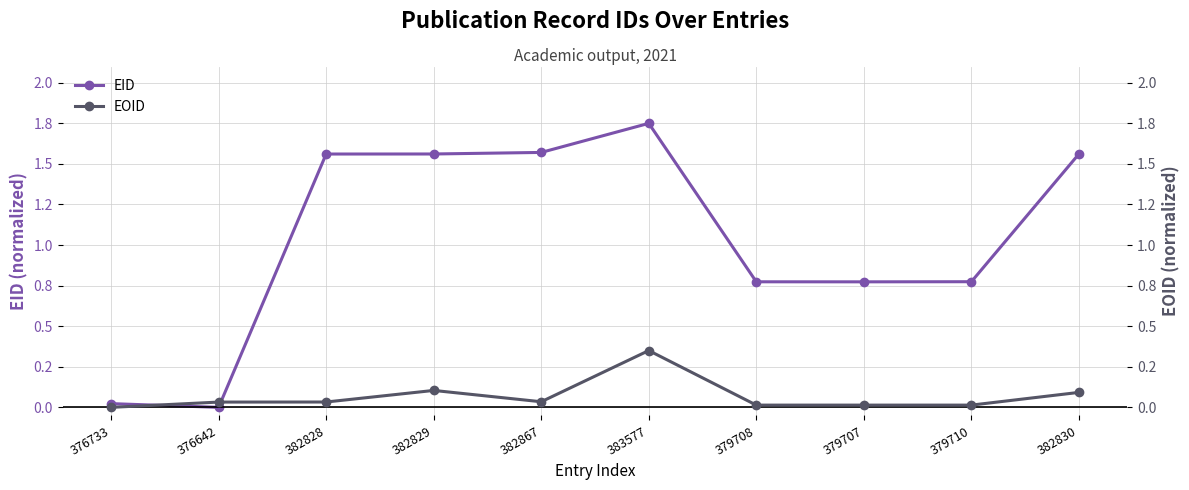

Where is EOID nearest to the value 0?

376733